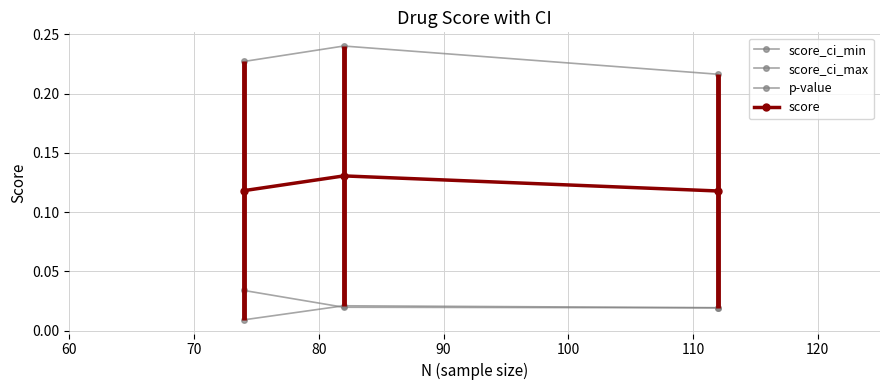

How many series are shown in this chart?

4